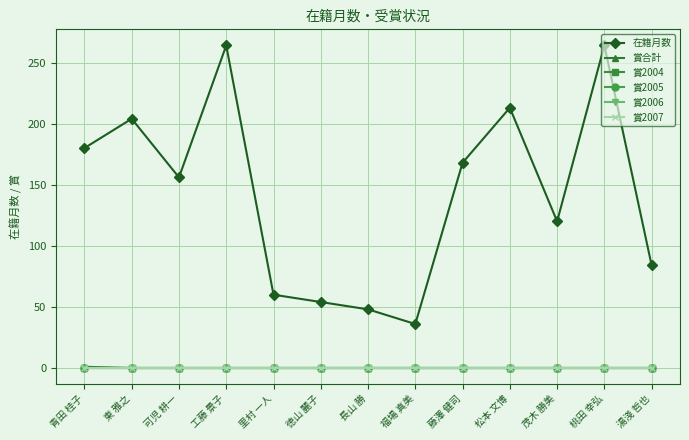

Reading right to left, transcribe all the data shown in this chart.

在籍月数: 84	264	120	213	168	36	48	54	60	264	156	204	180
賞合計: 0	0	0	0	0	0	0	0	0	0	0	0	1
賞2004: 0	0	0	0	0	0	0	0	0	0	0	0	0
賞2005: 0	0	0	0	0	0	0	0	0	0	0	0	0
賞2006: 0	0	0	0	0	0	0	0	0	0	0	0	0
賞2007: 0	0	0	0	0	0	0	0	0	0	0	0	0